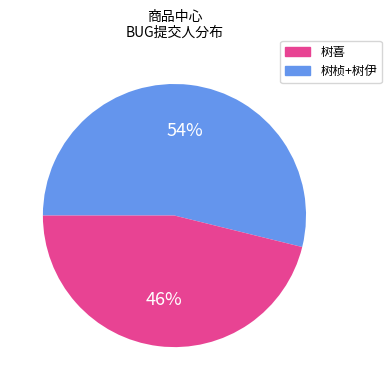

How many segments does this pie chart have?

2